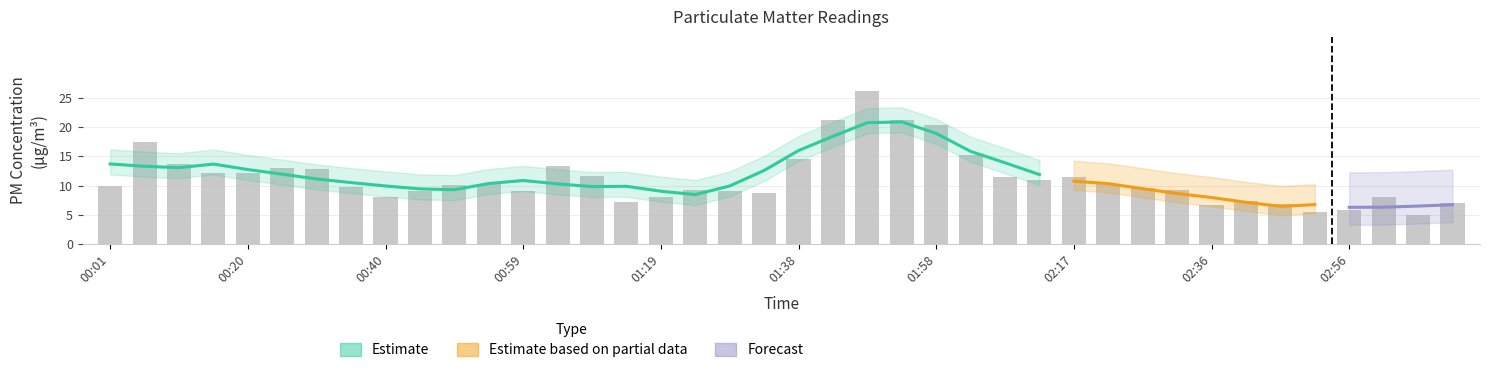

What is the difference between the values at 00:49 and 02:02?

5.2